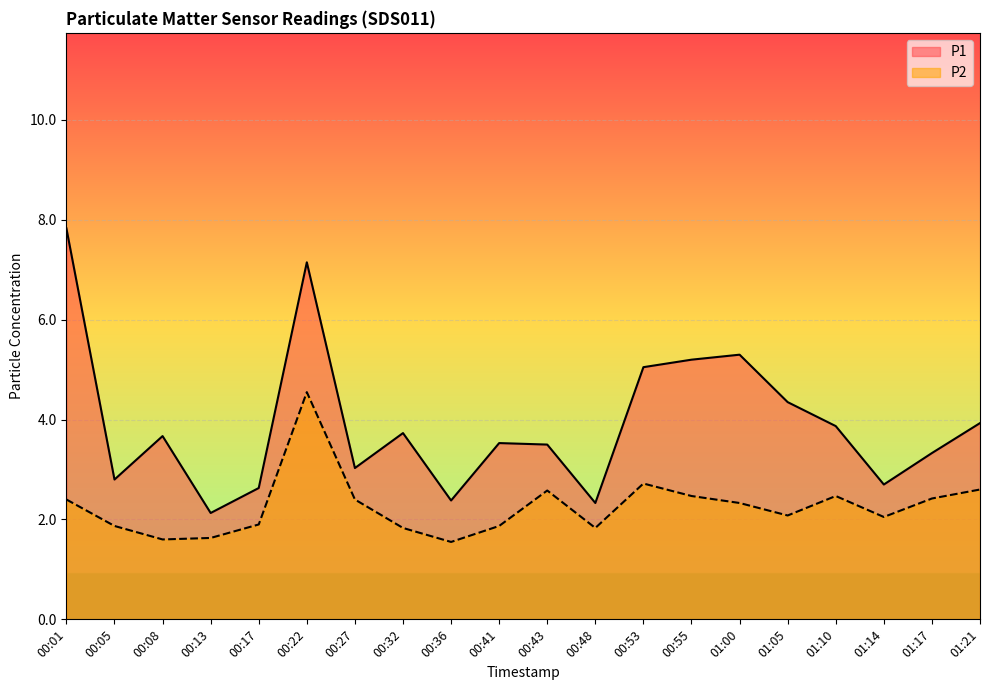

The value of P1 at 00:17 is 2.6. True or false?

True